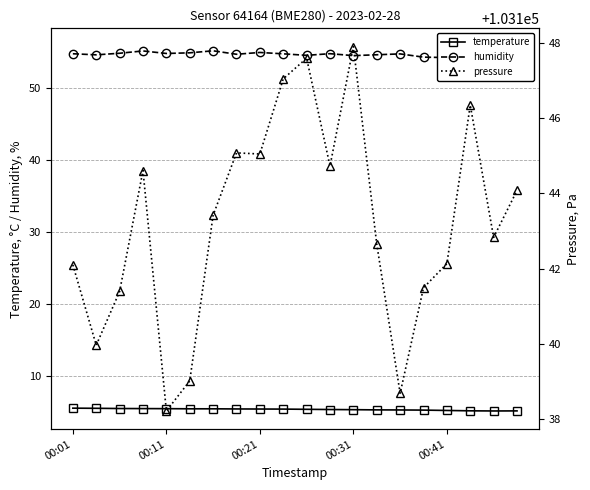

The value of humidity at 6 is 81.6. True or false?

False